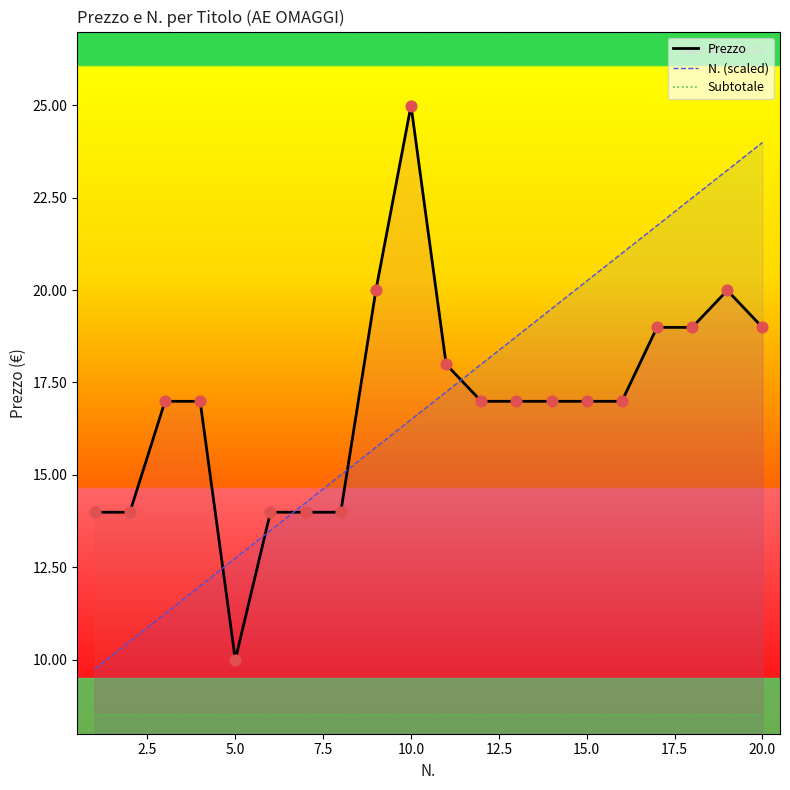

At how many categories does at least one series exceed 11?

20